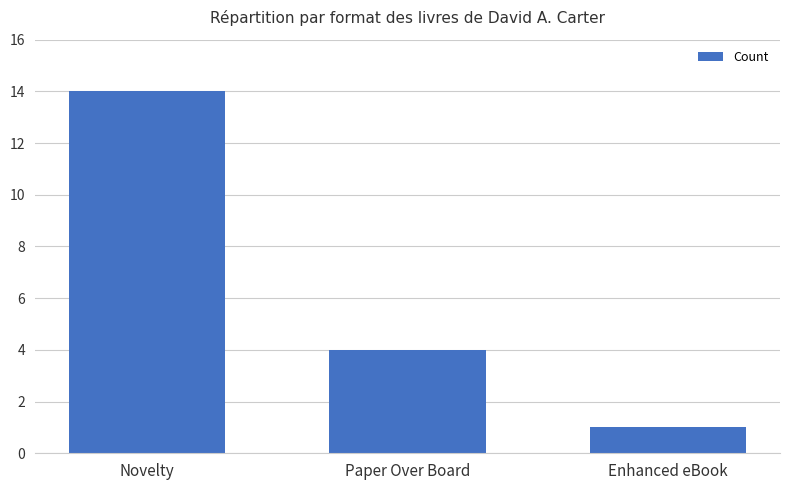

What is the maximum value shown in the chart?

14